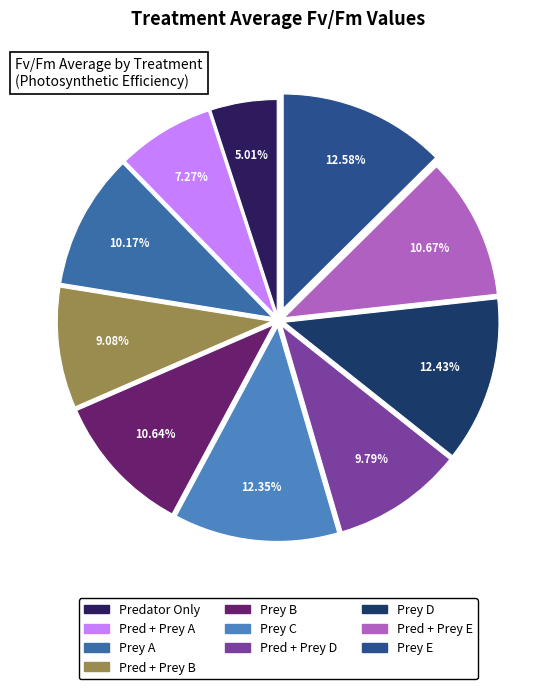

Do Pred + Prey D and Prey E together represent more than half of the pie?

No